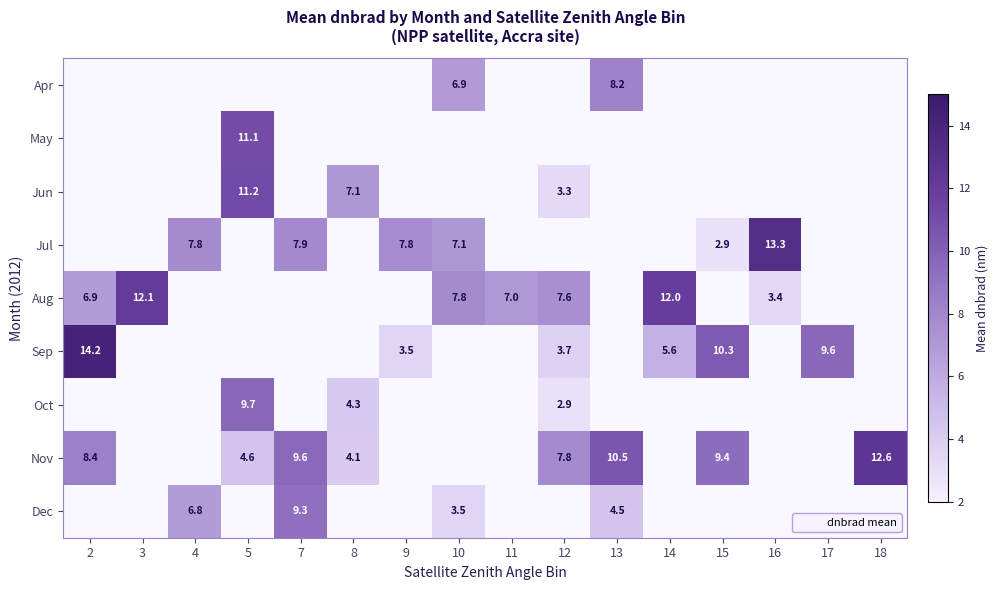

The row_6 series shows 4.9 at 12. True or false?

False